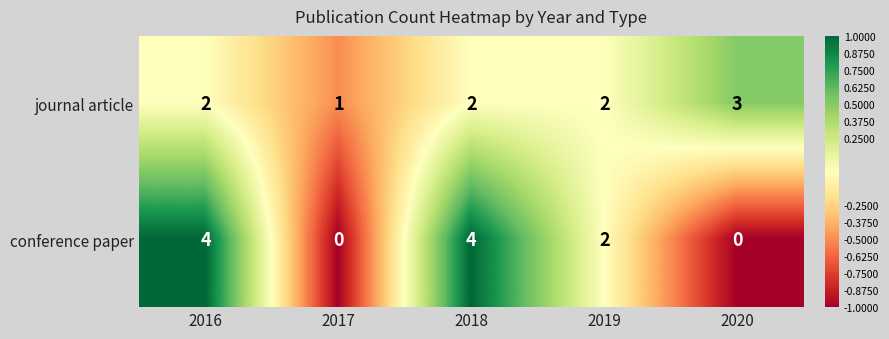

The value of conference paper at 2017 is 0. True or false?

True